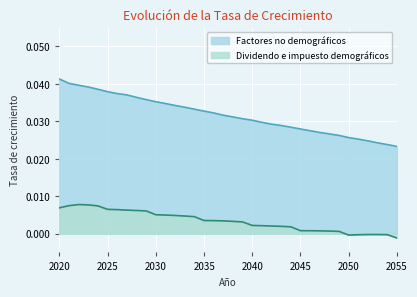

What is the sum of the Factores no demográficos values at 2042 and 2046?

0.1